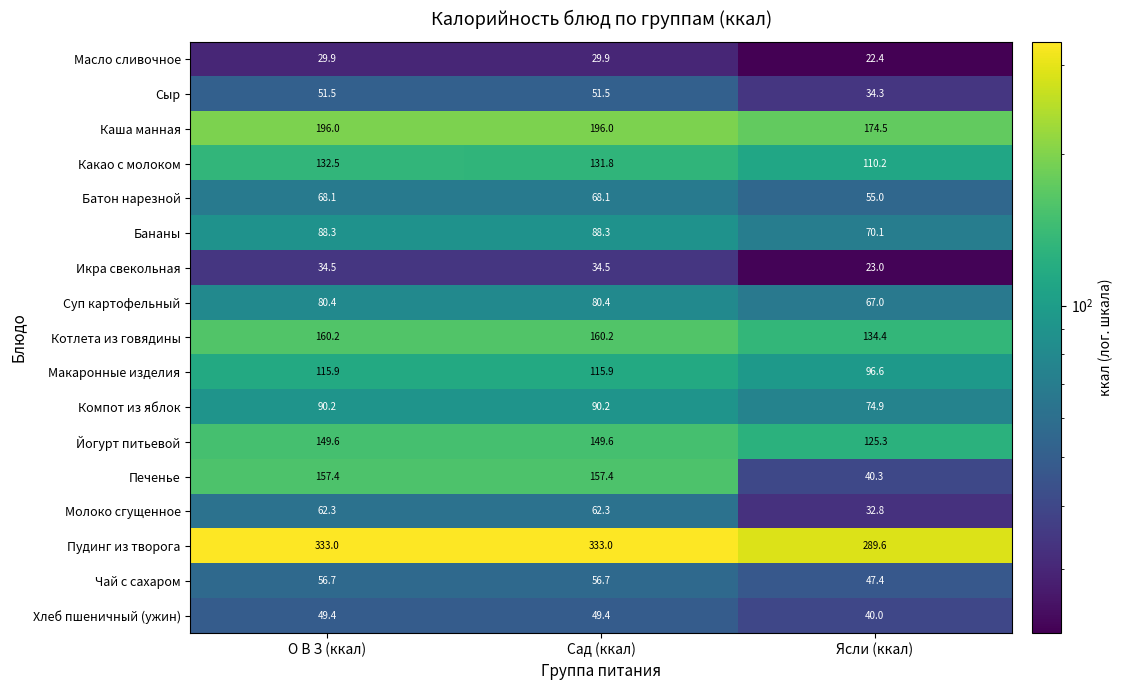

What is the spread (max minus min) of values at Ясли (ккал)?

267.2